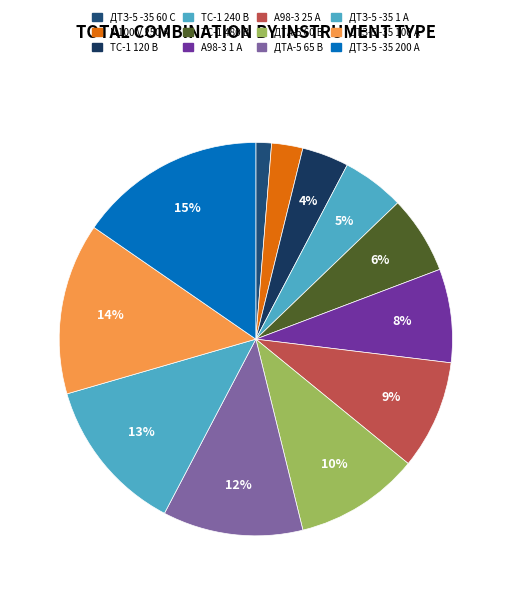

Rank the categories by value from lowest to highest.

ДТЗ-5 -35 60 С, М100 V 250 А, ТС-1 120 В, ТС-1 240 В, ТС-1 480 В, А98-3 1 А, А98-3 25 А, ДТА-5 60 В, ДТА-5 65 В, ДТЗ-5 -35 1 А, ДТЗ-5 -35 100 А, ДТЗ-5 -35 200 А